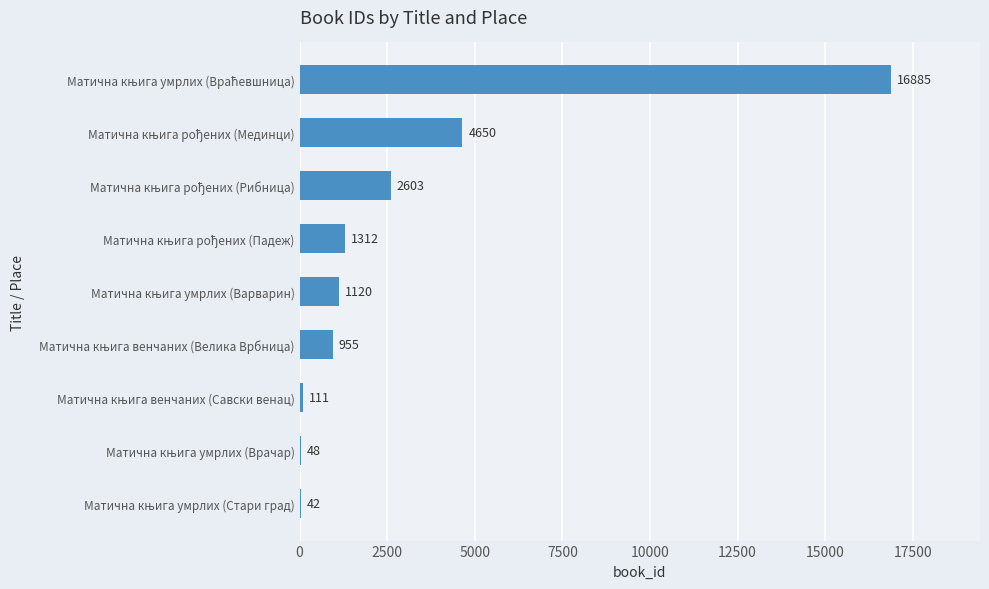

What is the sum of all values?

27726